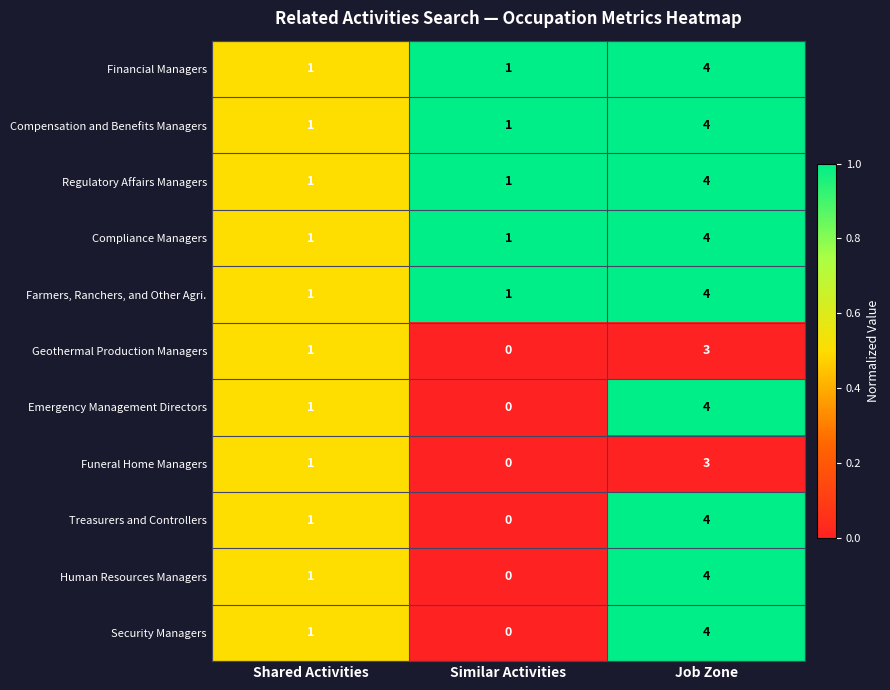

Is the value of Security Managers at Similar Activities greater than the value of Compliance Managers at Similar Activities?

No